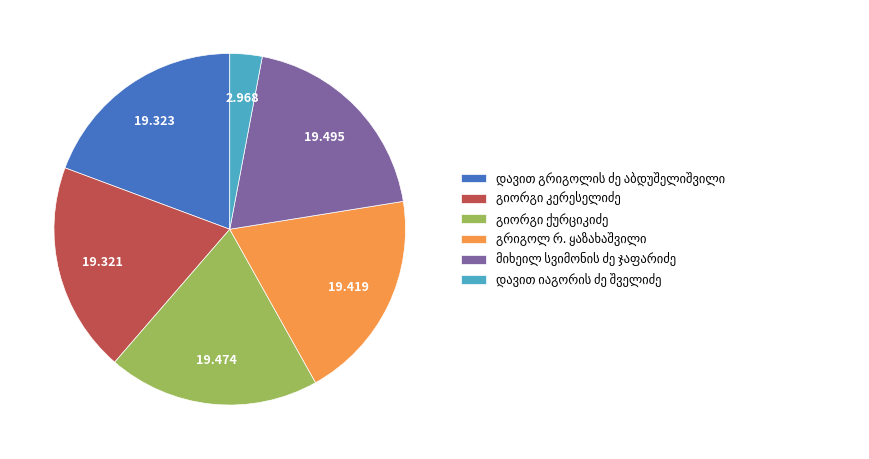

How many segments does this pie chart have?

6